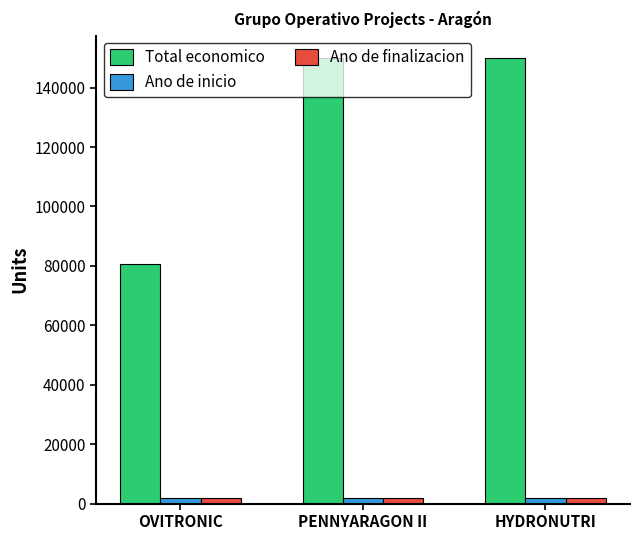

Reading left to right, list all the values displayed in this chart.

Total economico: 80498	150000	150000
Ano de inicio: 2024	2024	2024
Ano de finalizacion: 2027	2027	2027